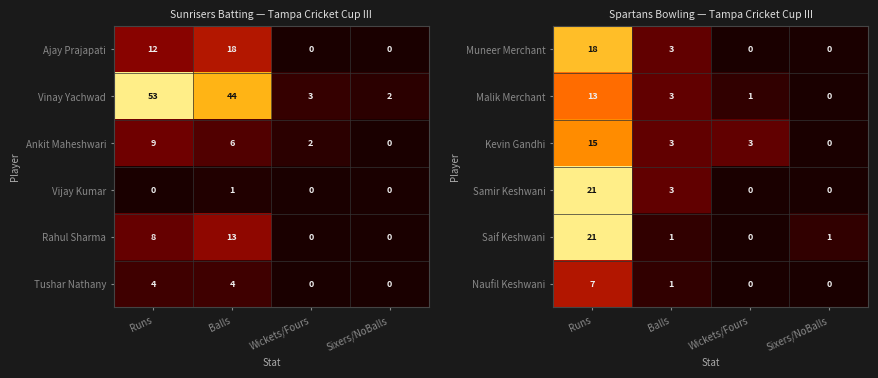

How many positive values does the Saif Keshwani series have?

3